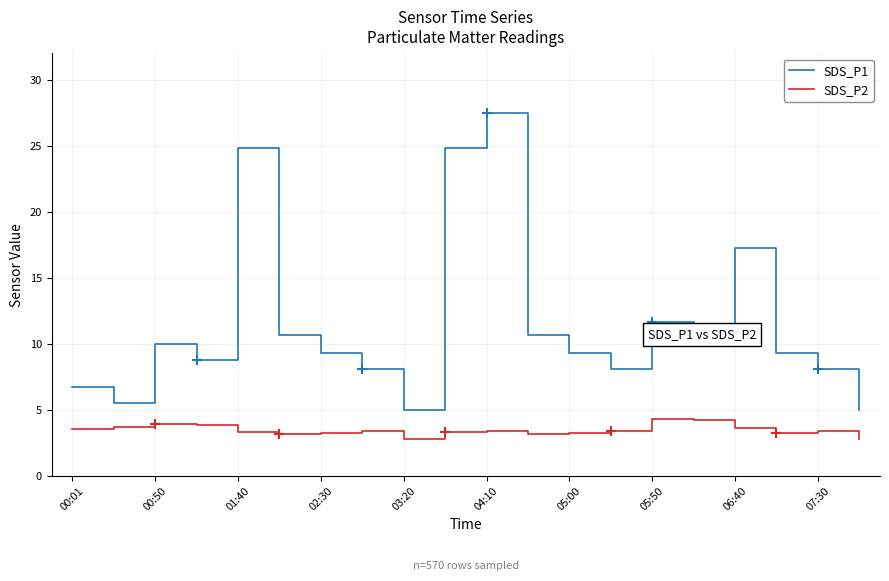

True or false: SDS_P1 and SDS_P2 cross at least once.

False